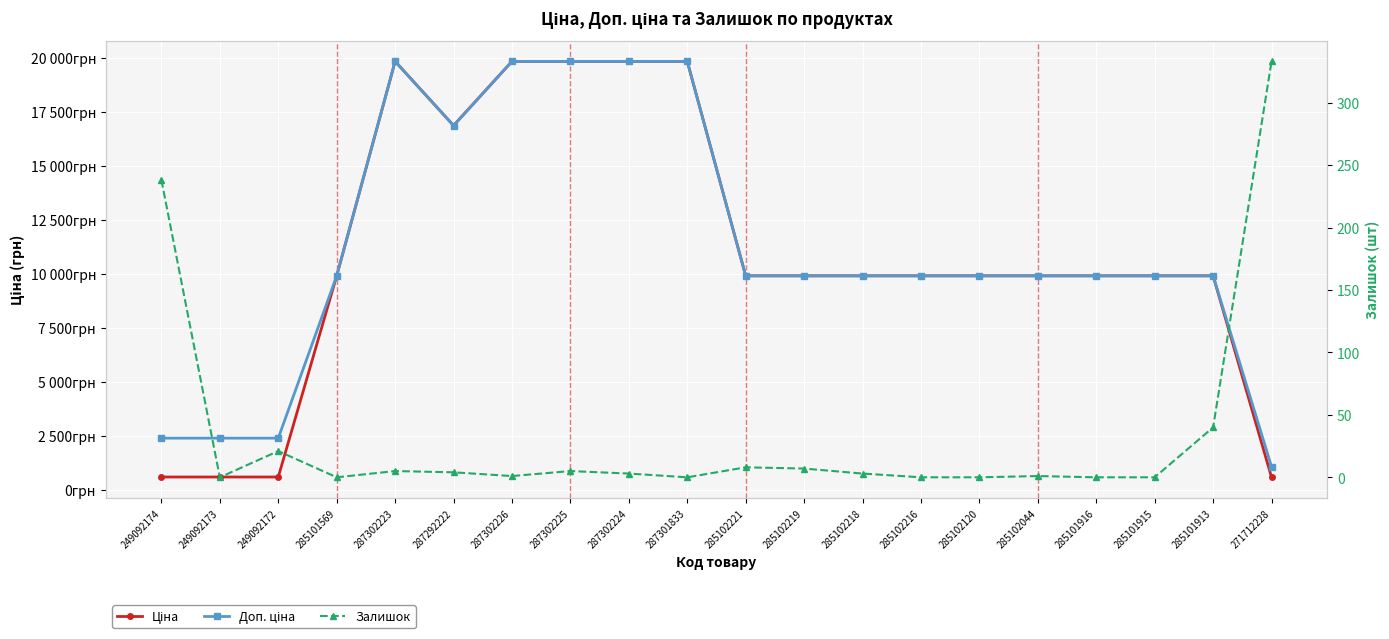

At which category is the sum across all series the highest?

287302223